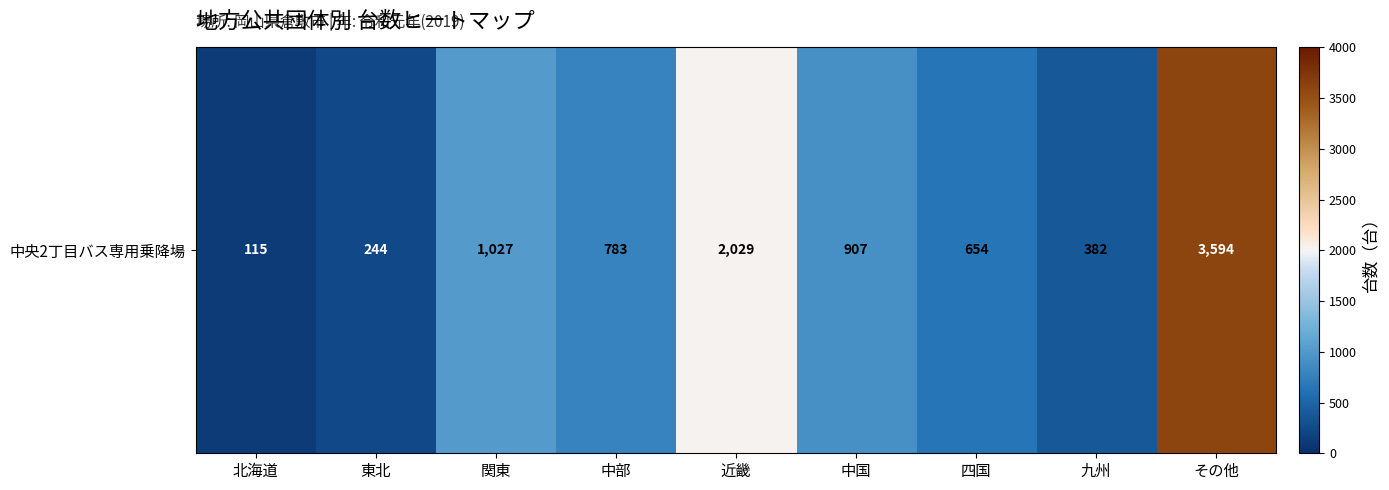

The value at 九州 is 382. True or false?

True